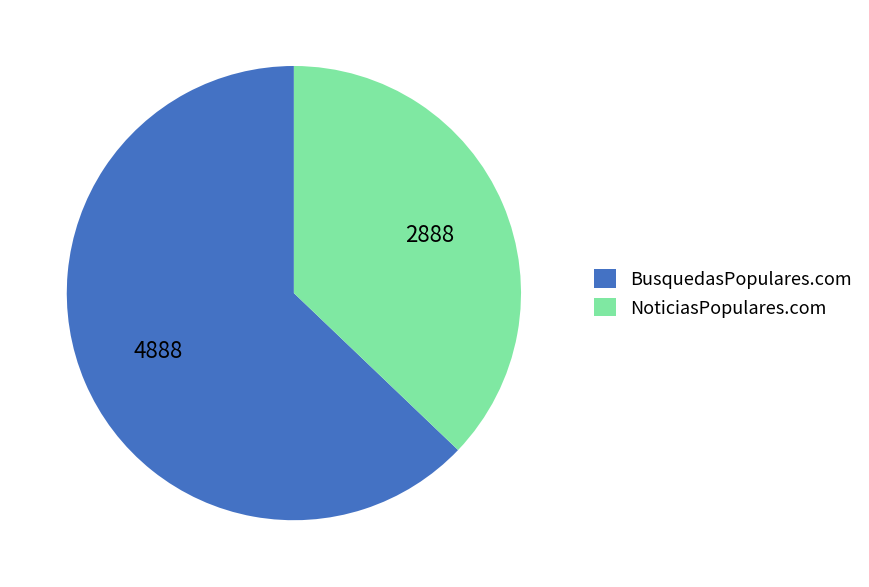

True or false: NoticiasPopulares.com accounts for 50% of the total.

False